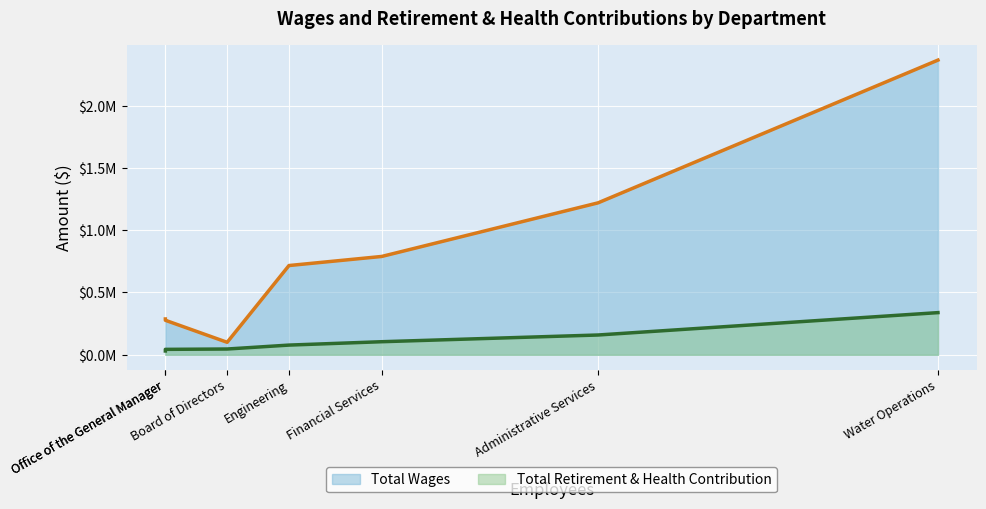

True or false: Total Wages and Total Retirement & Health Contribution cross at least once.

False